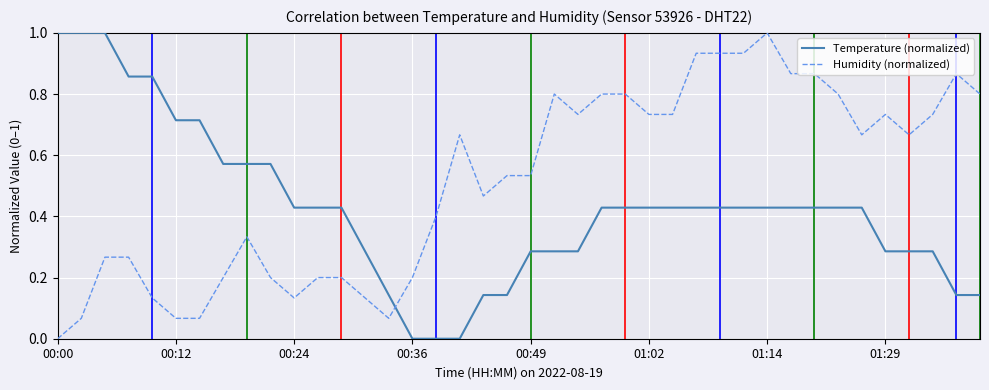

After their last crossing, which series has the higher values: Humidity (normalized) or Temperature (normalized)?

Humidity (normalized)